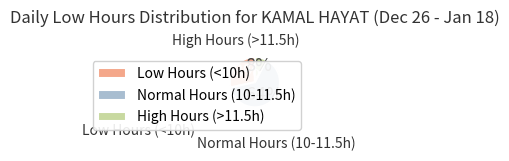

Rank the categories by value from highest to lowest.

Normal Hours (10-11.5h), Low Hours (<10h), High Hours (>11.5h)